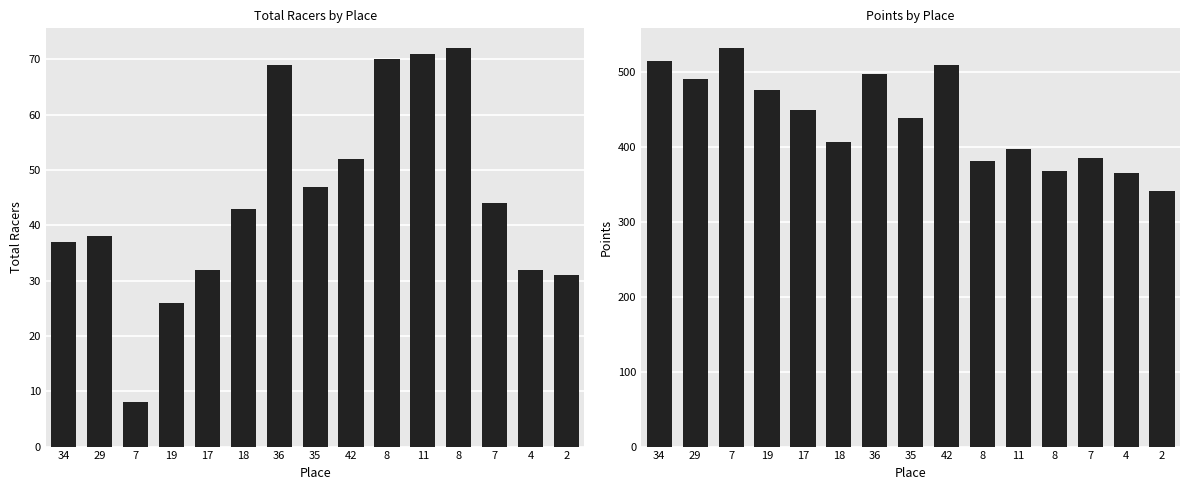

How many values in the Total Racers series are below 43?

7